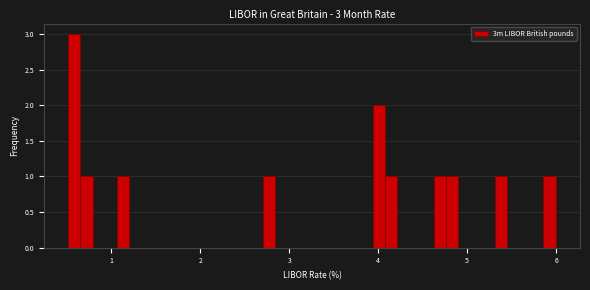

Read against the x-axis, roughly where is the centre of the tallest bar?

0.6